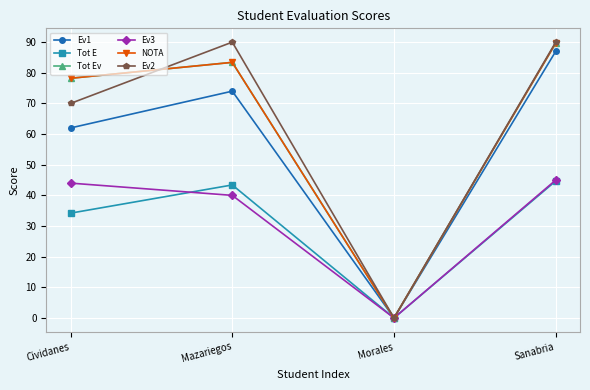

Reading left to right, list all the values displayed in this chart.

Ev1: 62.0	74.0	0.0	87.0
Tot E: 34.2	43.4	0.0	44.7
Tot Ev: 78.2	83.4	0.0	89.7
Ev3: 44.0	40.0	0.0	45.0
NOTA: 78.2	83.4	0.0	89.7
Ev2: 70.0	90.0	0.0	90.0